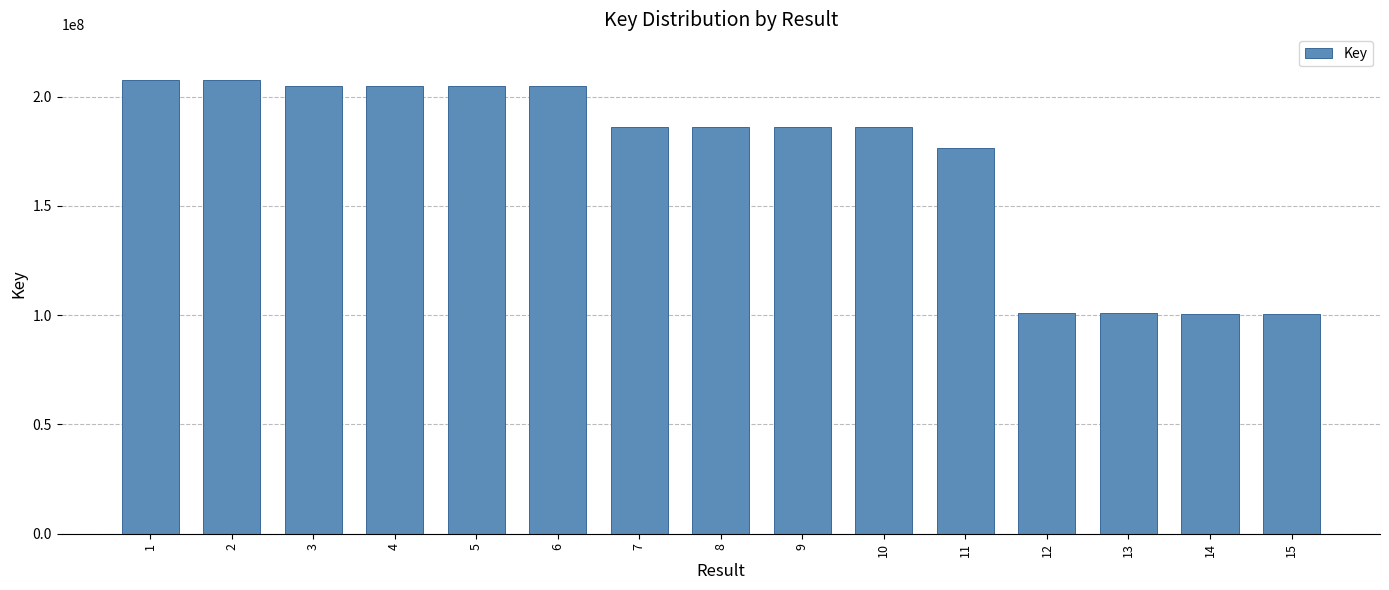

What is the value of the 7th bar from the left?

186293199